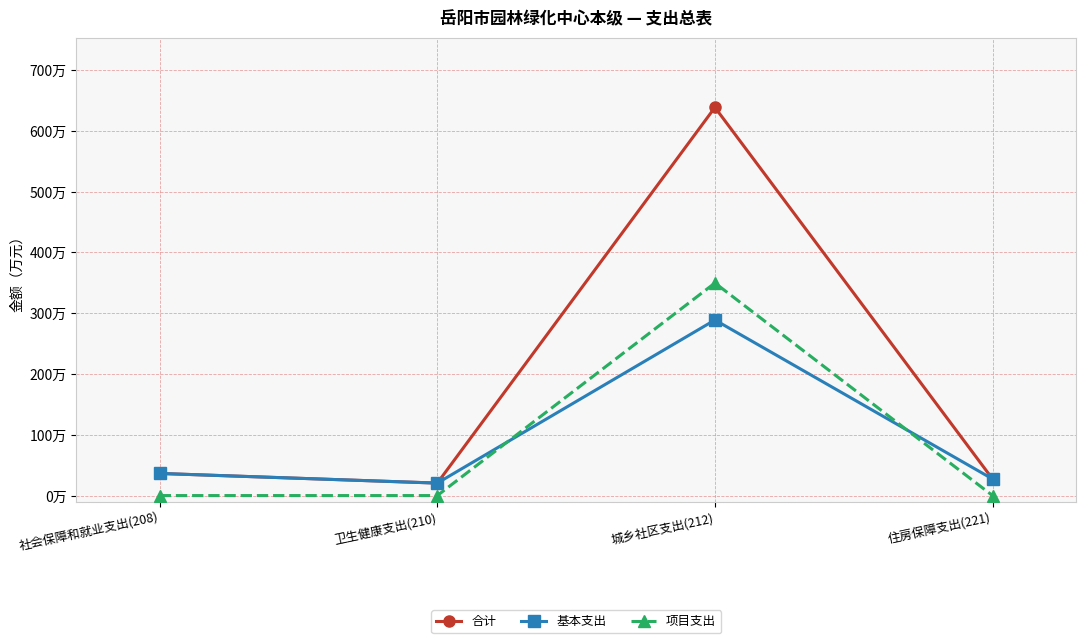

Where do 基本支出 and 项目支出 first cross each other?

卫生健康支出(210) and 城乡社区支出(212)